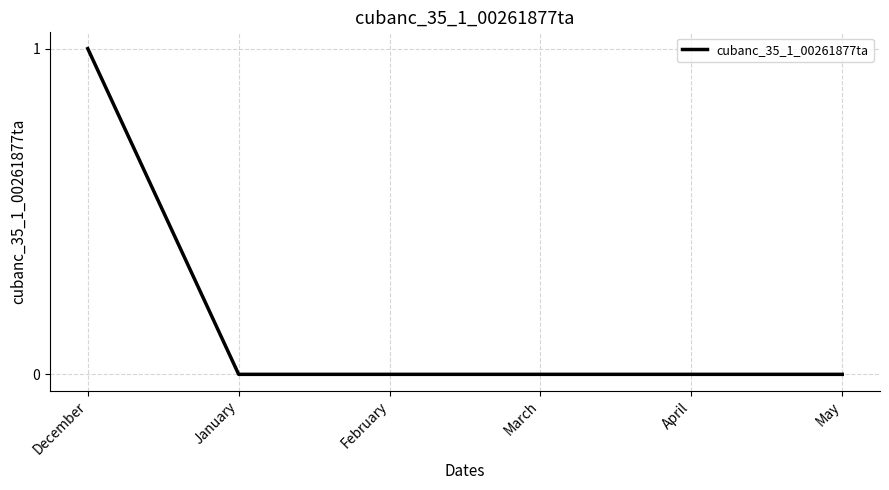

Reading left to right, transcribe all the data shown in this chart.

December=1	January=0	February=0	March=0	April=0	May=0